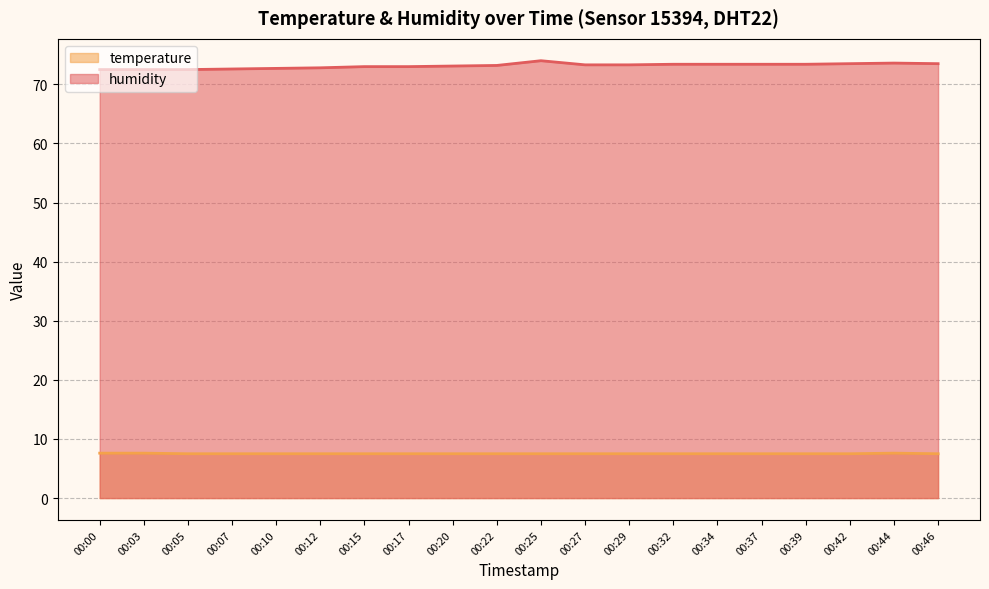

Reading left to right, extract all data points from this chart.

temperature: 7.6	7.6	7.5	7.5	7.5	7.5	7.5	7.5	7.5	7.5	7.5	7.5	7.5	7.5	7.5	7.5	7.5	7.5	7.6	7.5
humidity: 72.5	72.5	72.5	72.6	72.7	72.8	73.0	73.0	73.1	73.2	74.0	73.3	73.3	73.4	73.4	73.4	73.4	73.5	73.6	73.5